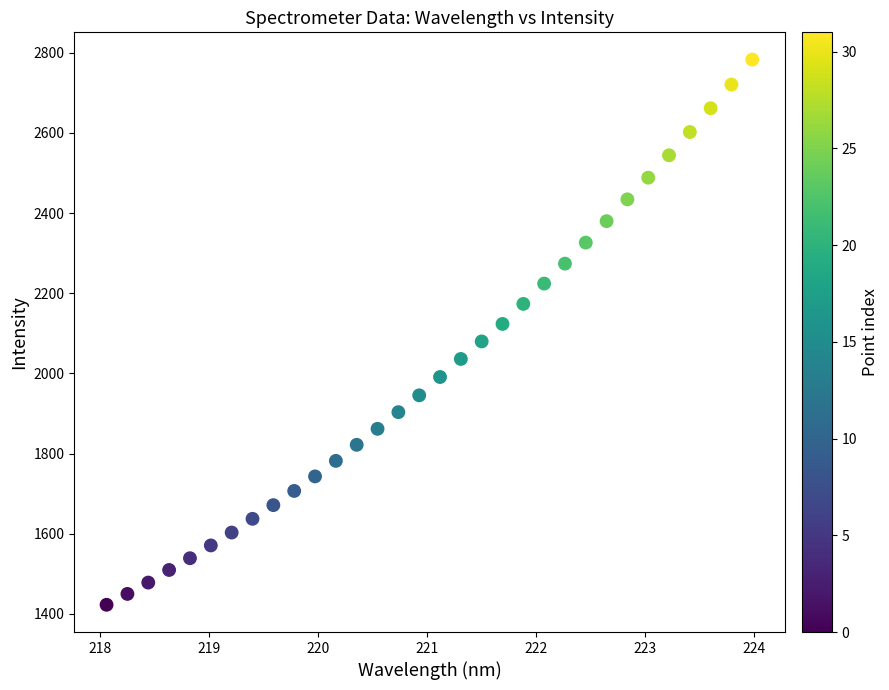

What is the range of Y values (max minus min)?

1359.9